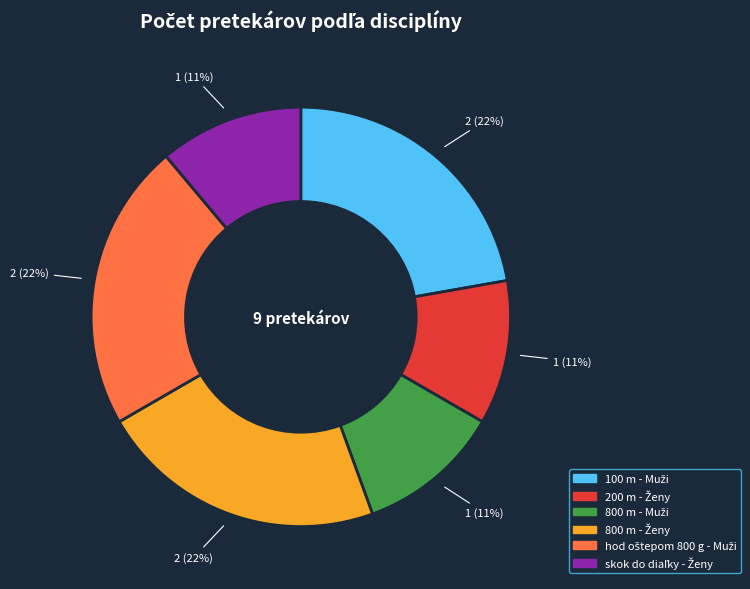

How many slices are in this pie chart?

6